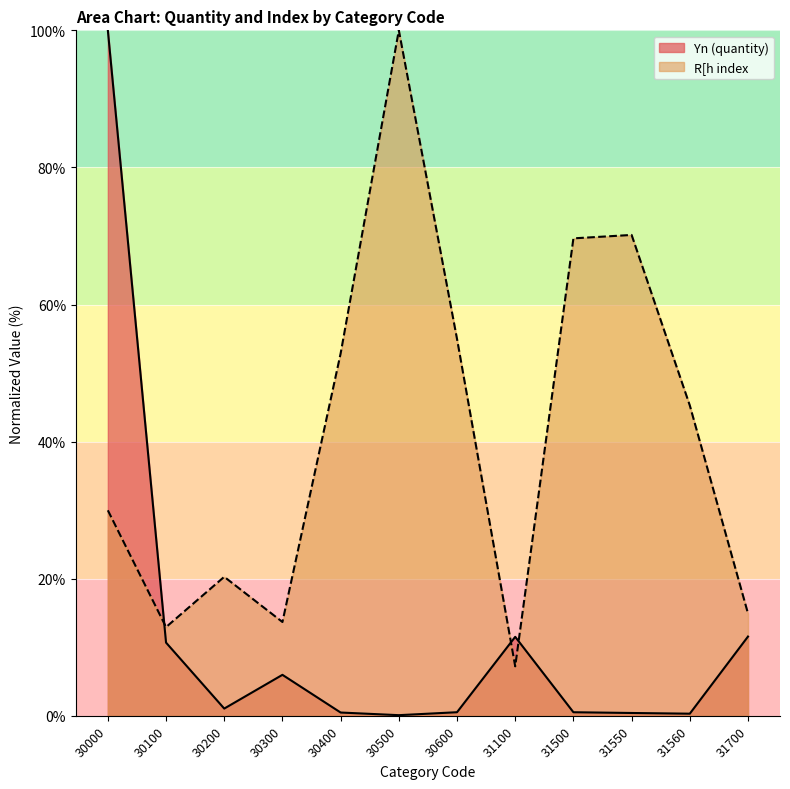

Reading right to left, what are all the values shown in this chart?

Yn (quantity): 31700=11.6	31560=0.3	31550=0.4	31500=0.5	31100=11.5	30600=0.5	30500=0.1	30400=0.5	30300=6.0	30200=1.1	30100=10.7	30000=100.0
R[h index: 31700=14.9	31560=45.3	31550=70.1	31500=69.7	31100=7.2	30600=55.0	30500=100.0	30400=52.9	30300=13.7	30200=20.3	30100=12.9	30000=30.0